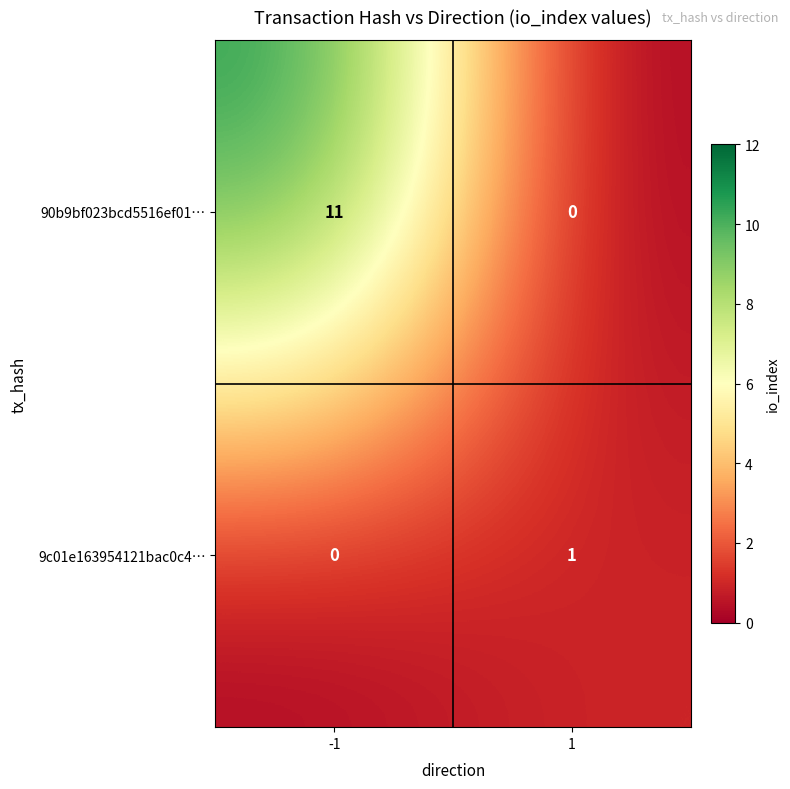

Read the 90b9bf023bcd5516ef01… value at -1.

11